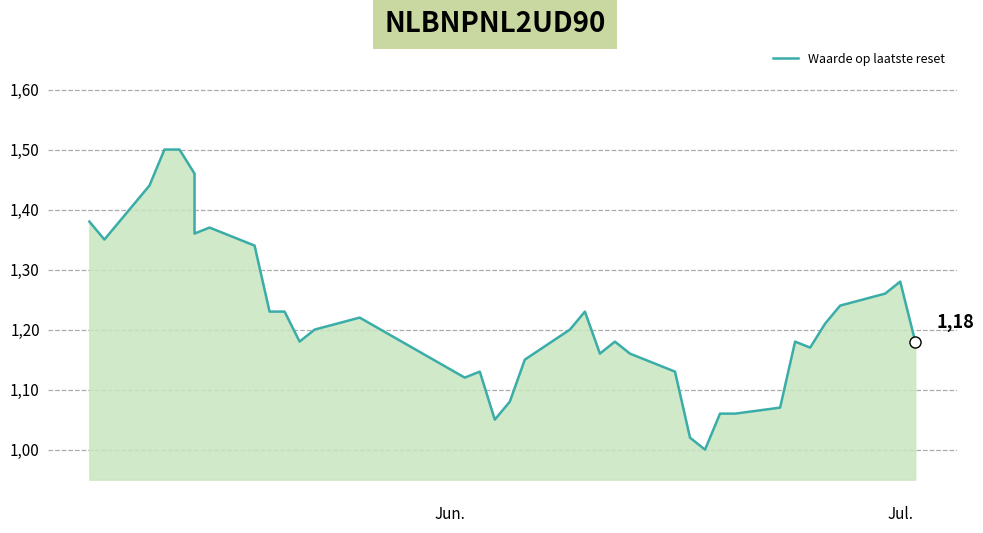

What is the difference between the second highest and minimum values?

0.5